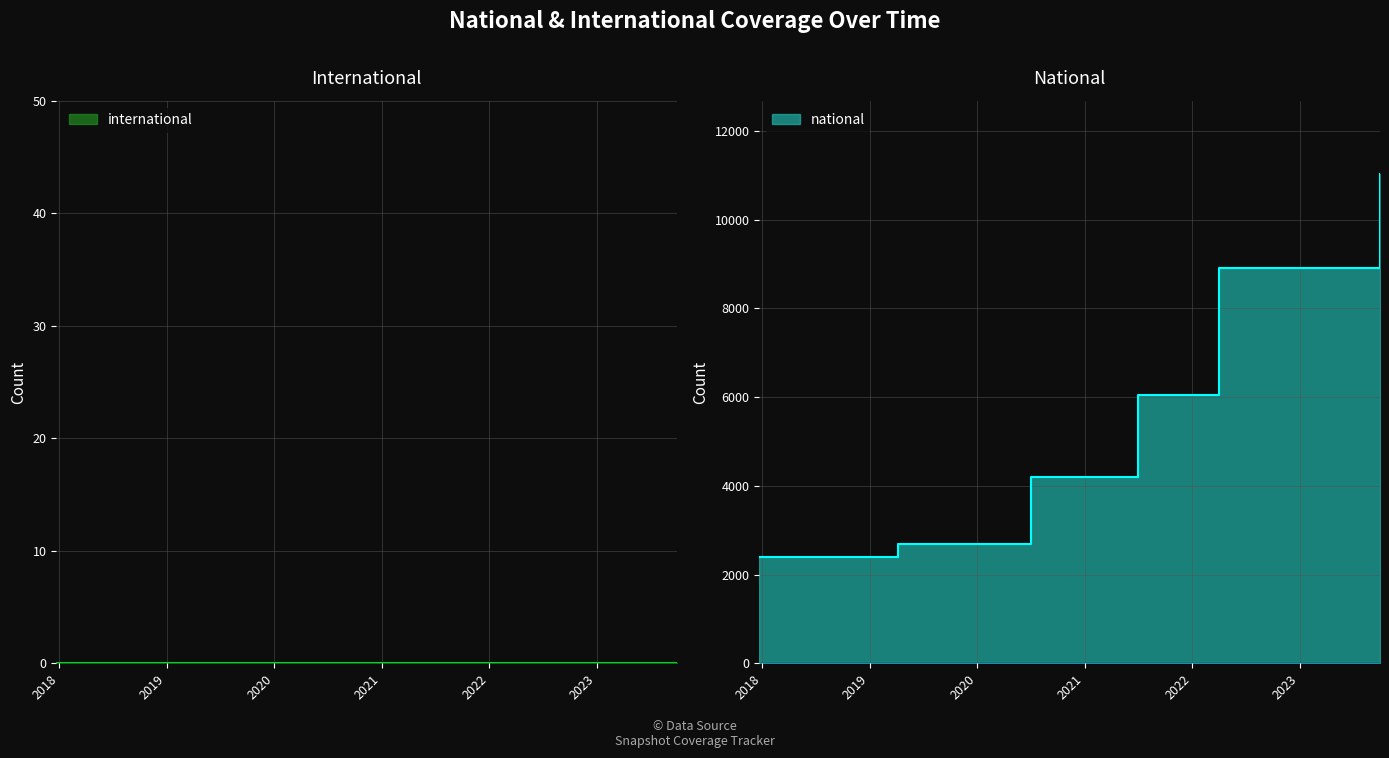

What is the label of the 12th point from the left?

2020-10-01